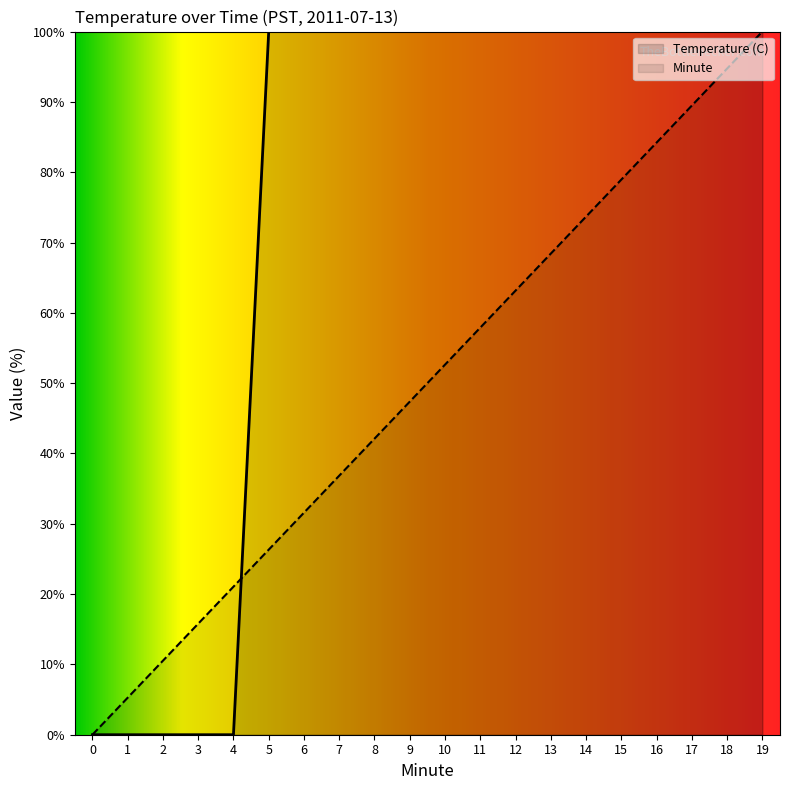

At 13, list the series in order from largest to smallest.

Temperature (C), Minute